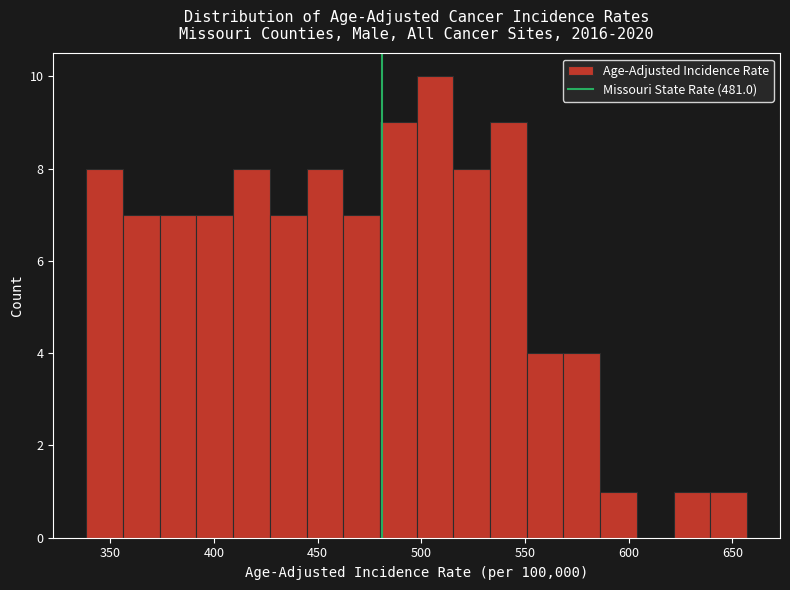

Read against the x-axis, roughly where is the centre of the tallest bar?

505